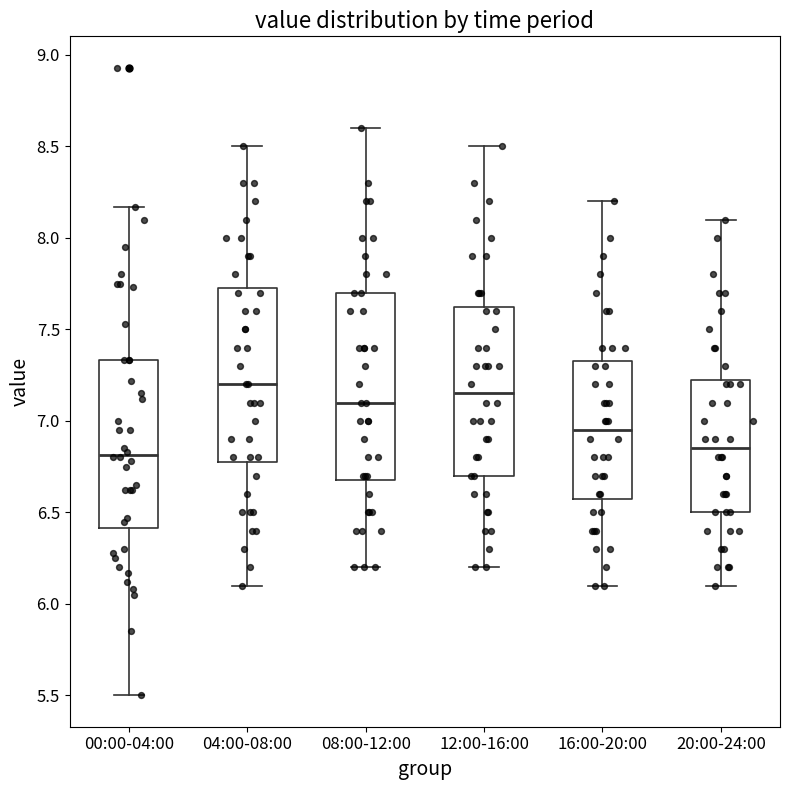

Reading left to right, transcribe this box plot: for each box, give where its median line is, the range the box spans, and where its two whiskers end, as read against the y-axis. The values are not printed on the chart, so give them approximately, as read against the axis.

00:00-04:00: median 6.80, box 6.40 to 7.35, whiskers 5.50 to 8.15
04:00-08:00: median 7.20, box 6.80 to 7.75, whiskers 6.10 to 8.50
08:00-12:00: median 7.10, box 6.70 to 7.70, whiskers 6.20 to 8.60
12:00-16:00: median 7.15, box 6.70 to 7.65, whiskers 6.20 to 8.50
16:00-20:00: median 6.95, box 6.60 to 7.35, whiskers 6.10 to 8.20
20:00-24:00: median 6.85, box 6.50 to 7.25, whiskers 6.10 to 8.10